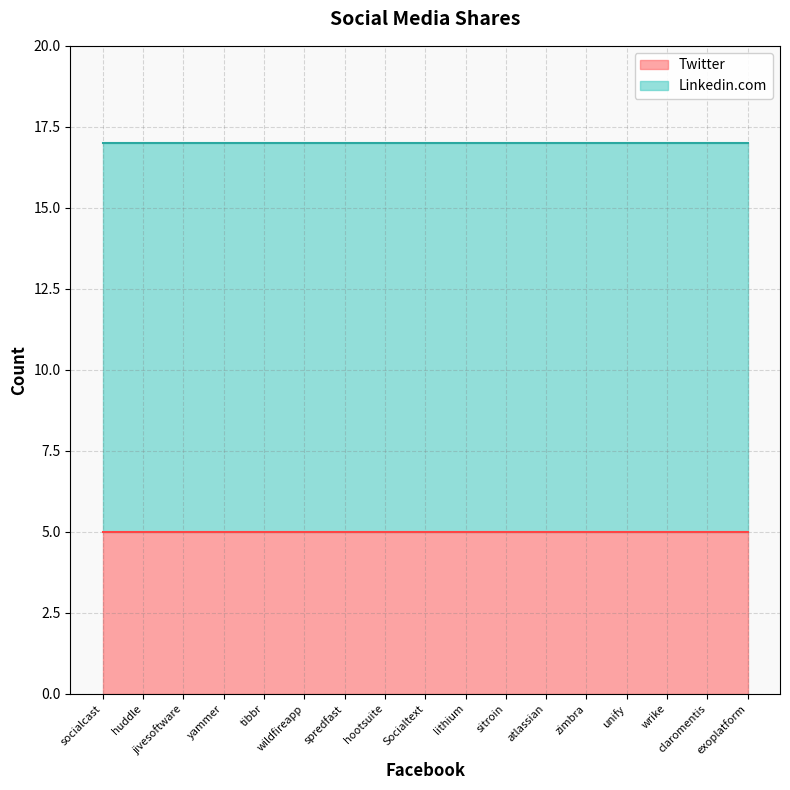

At which label is Linkedin.com closest to 12?

4